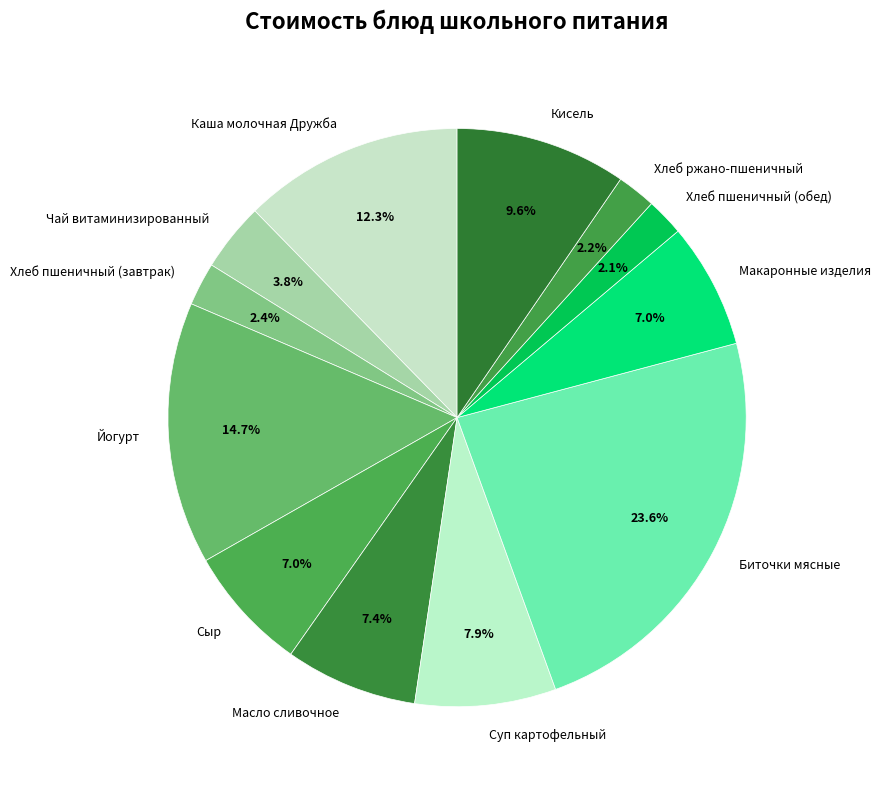

To the nearest percent, what portion does Хлеб пшеничный (обед) represent?

2%